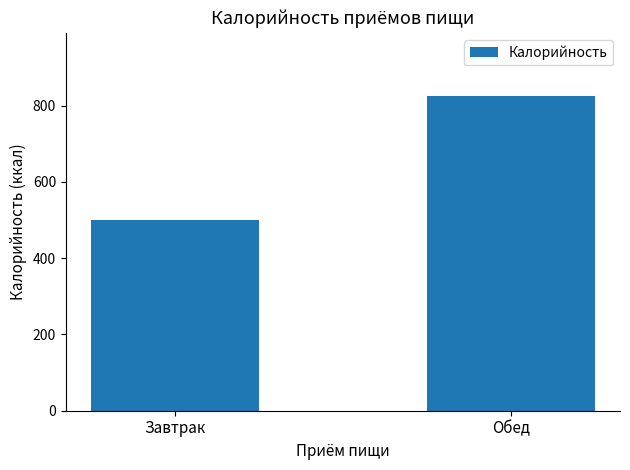

What is the average value?

664